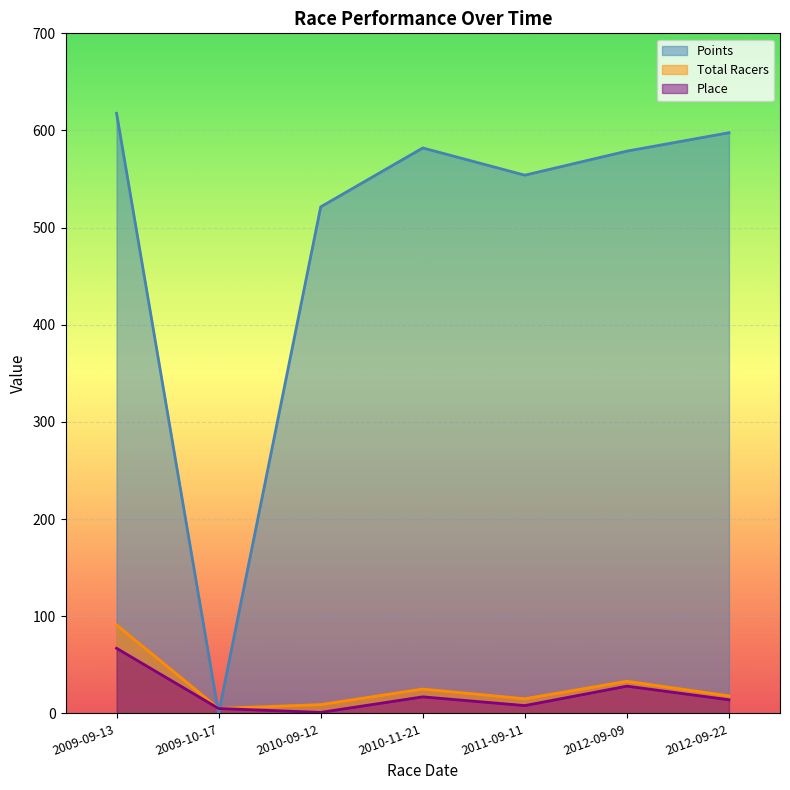

At which category does Total Racers reach its first local peak?

2010-11-21